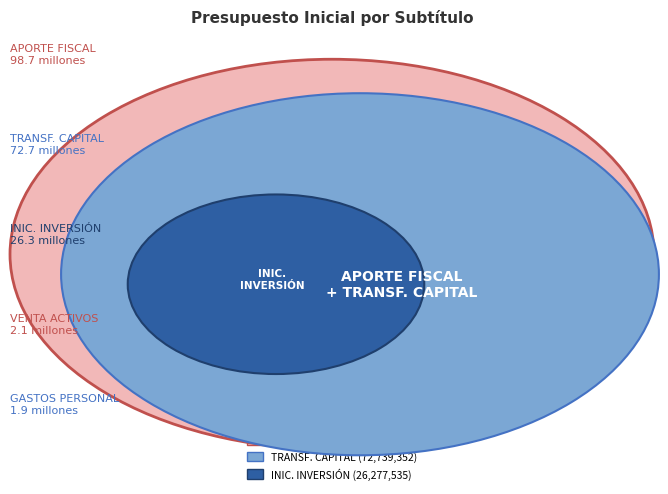

What percentage is the APORTE FISCAL slice, to the nearest percent?

49%